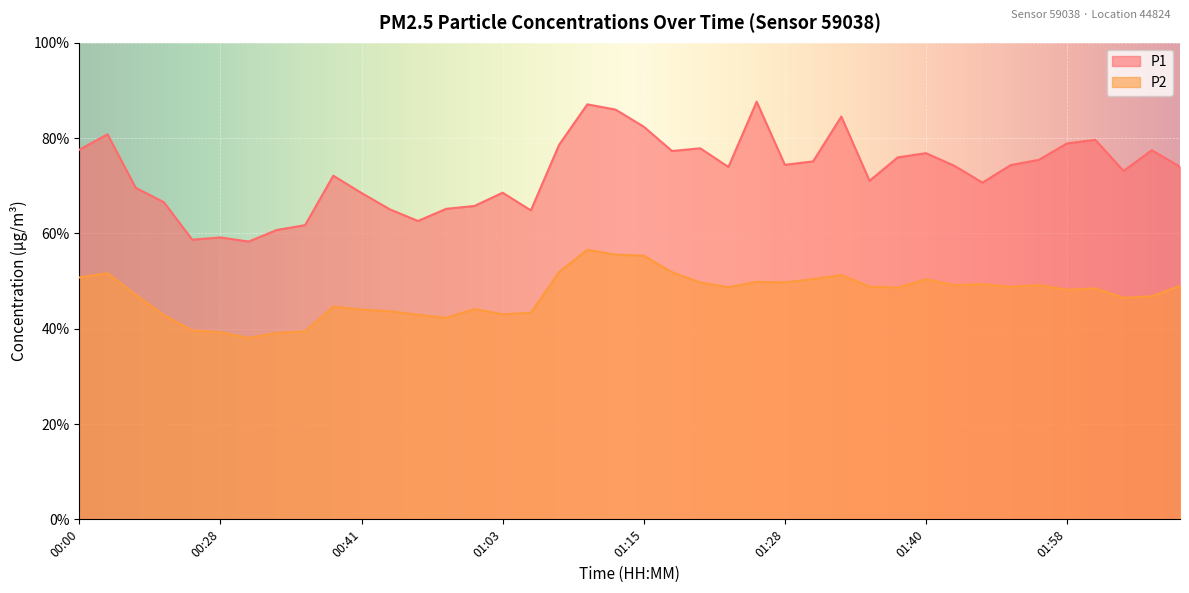

True or false: P2 has a value of 62.7 at 00:28.

False